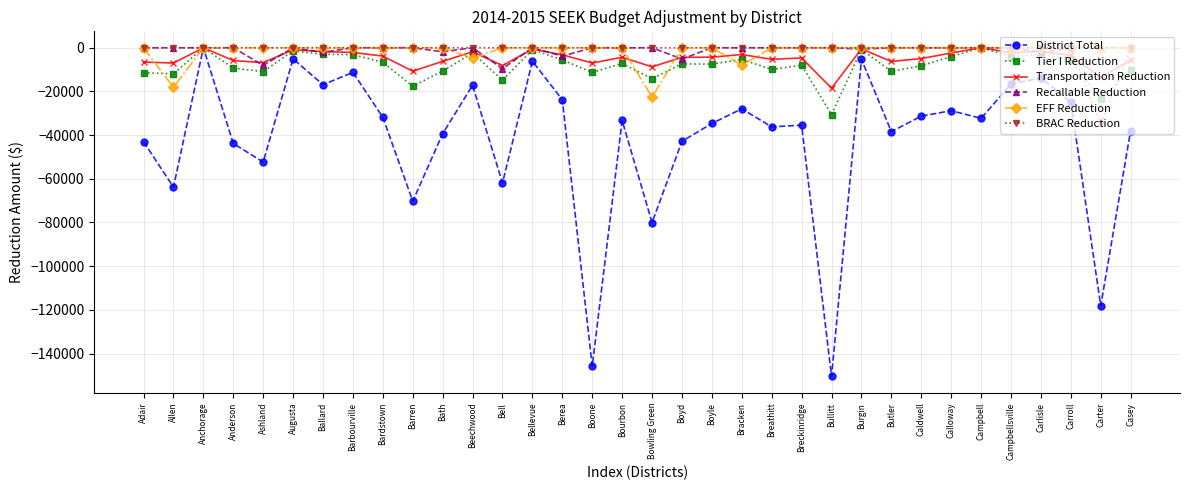

What is the label of the 23rd point from the left?

Breckinridge